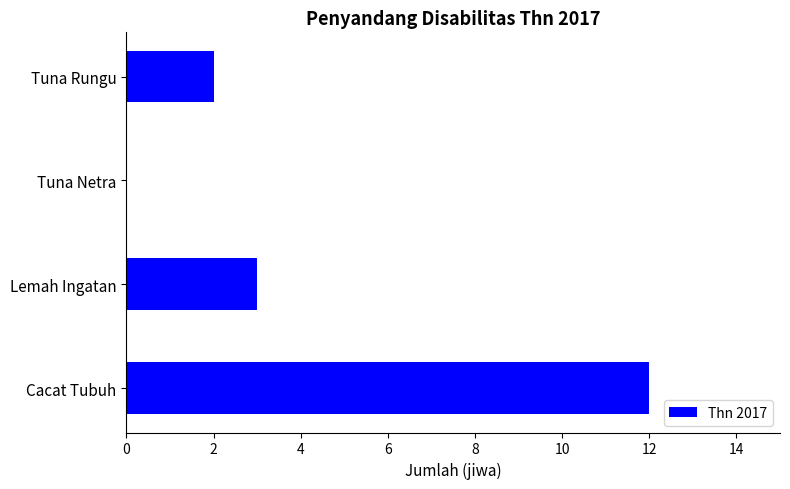

What is the sum of all values?

17